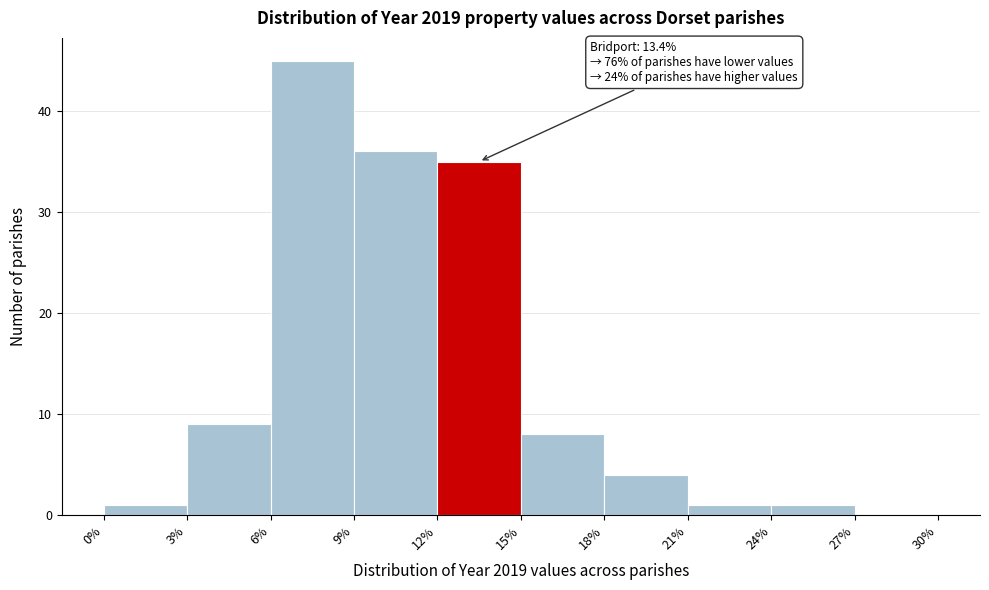

Which range on the x-axis has the tallest bar?

6% to 9%